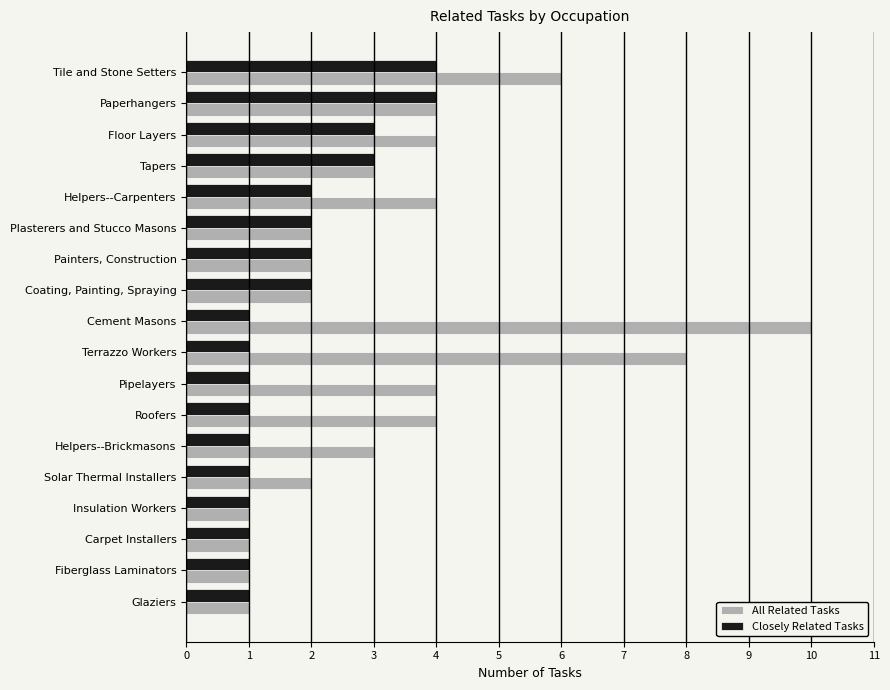

At how many categories does at least one series exceed 5?

3